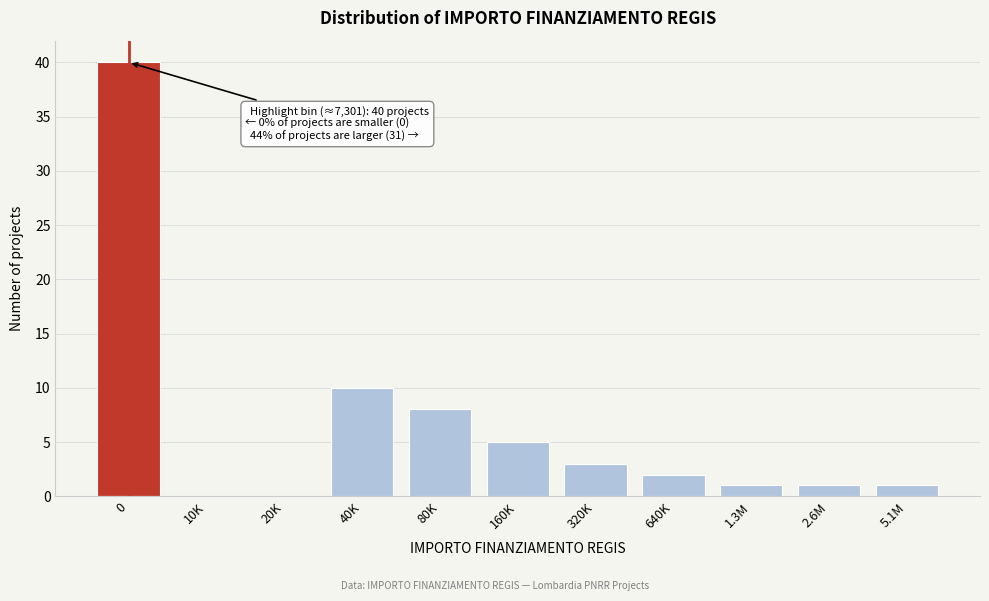

Reading right to left, transcribe all the data shown in this chart.

5.1M=1	2.6M=1	1.3M=1	640K=2	320K=3	160K=5	80K=8	40K=10	20K=0	10K=0	0=40